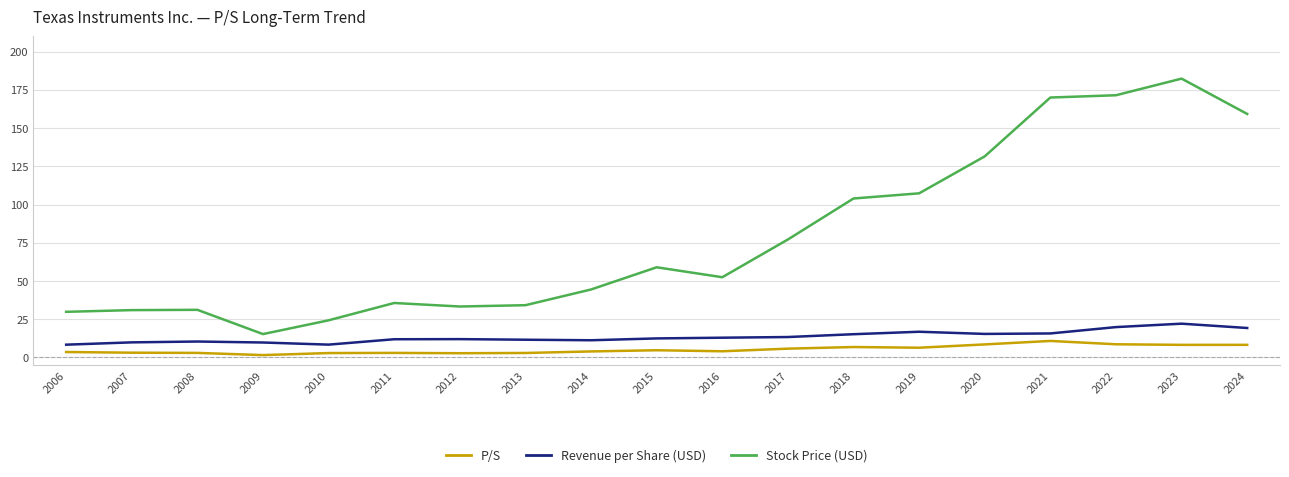

True or false: Revenue per Share (USD) and P/S cross at least once.

False